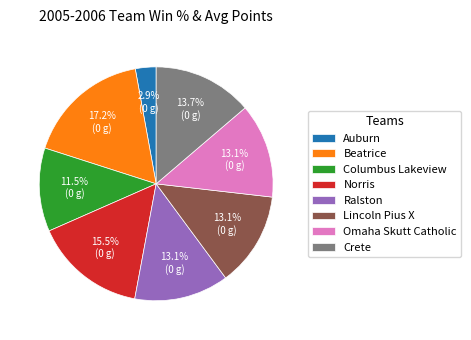

How many slices are in this pie chart?

8